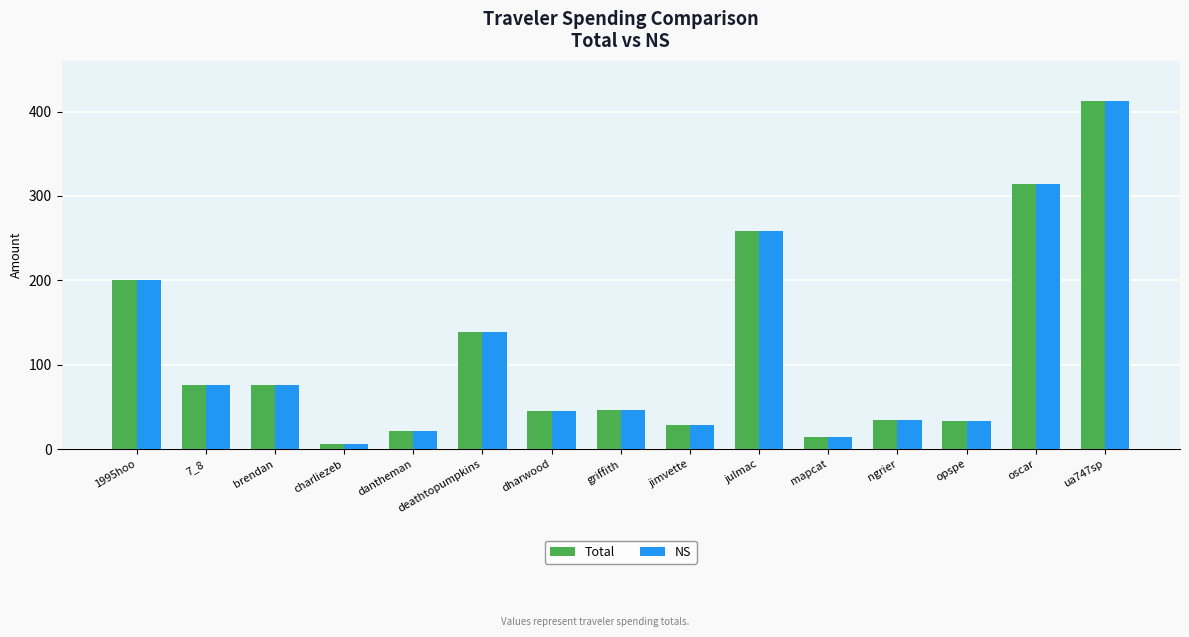

What position from the right is deathtopumpkins?

10